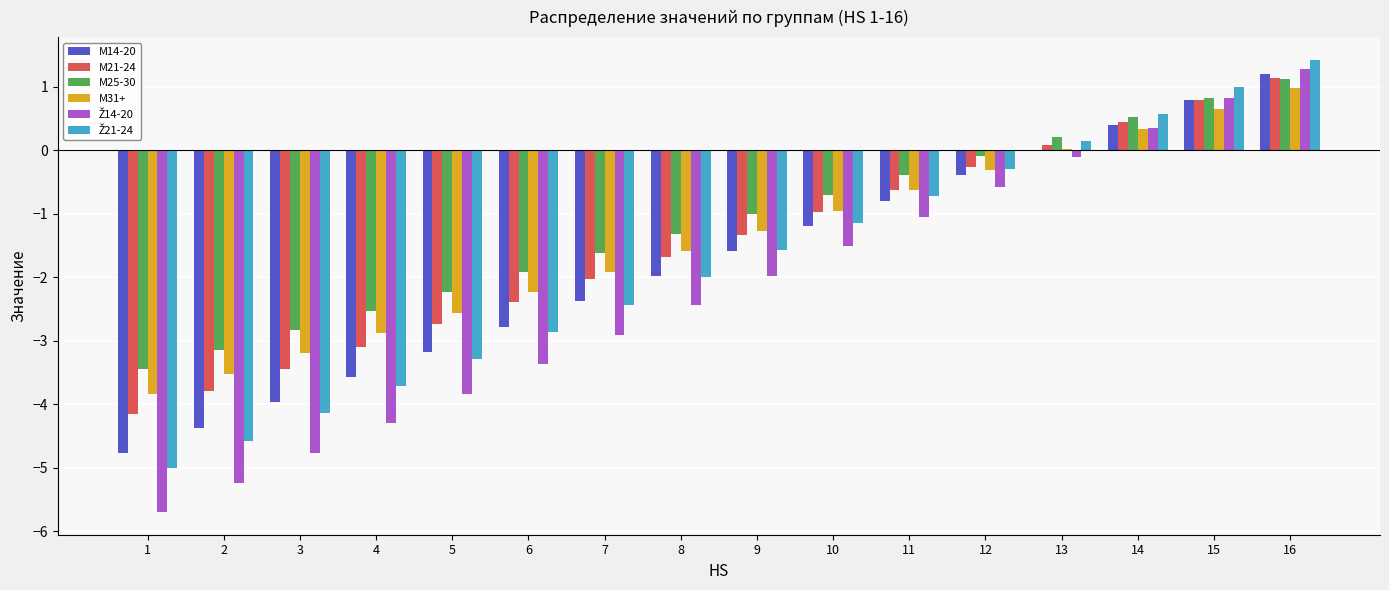

How many series are shown in this chart?

6